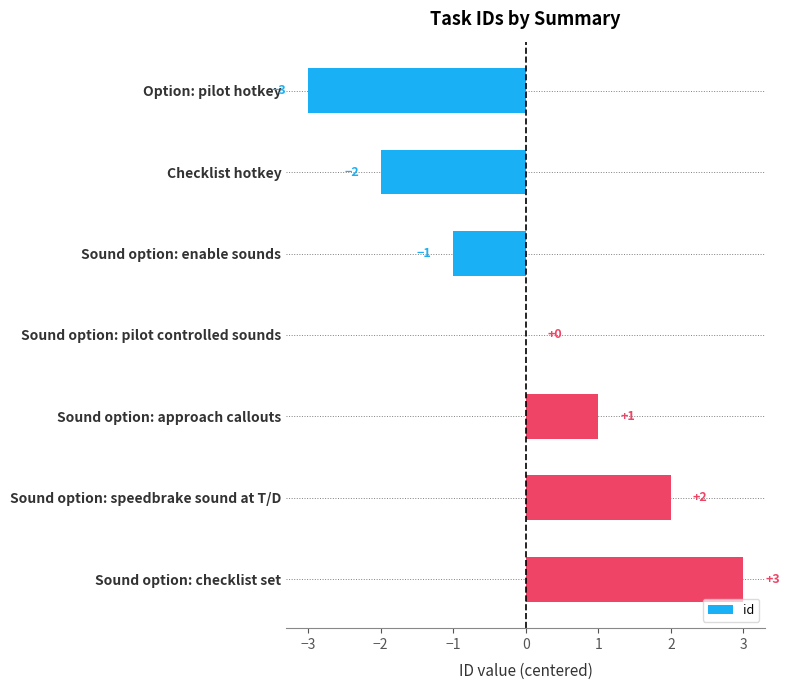

Reading bottom to top, what are all the values shown in this chart?

Sound option: checklist set=3	Sound option: speedbrake sound at T/D=2	Sound option: approach callouts=1	Sound option: pilot controlled sounds=0	Sound option: enable sounds=-1	Checklist hotkey=-2	Option: pilot hotkey=-3